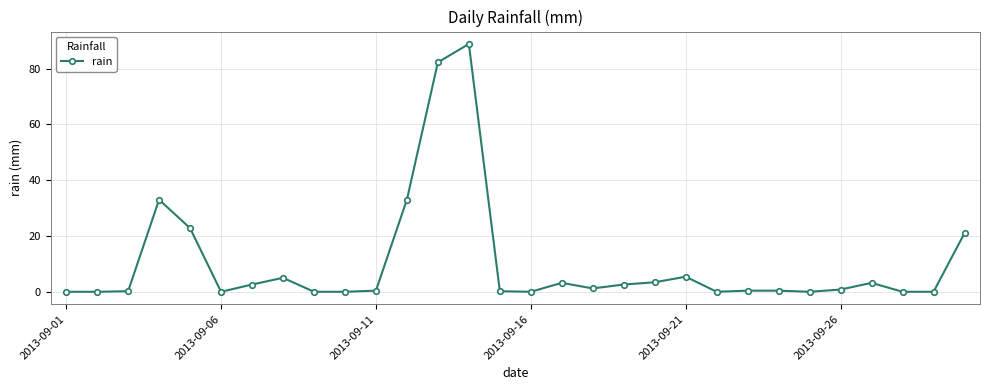

True or false: the data has more than 0 interior local peaks.

True